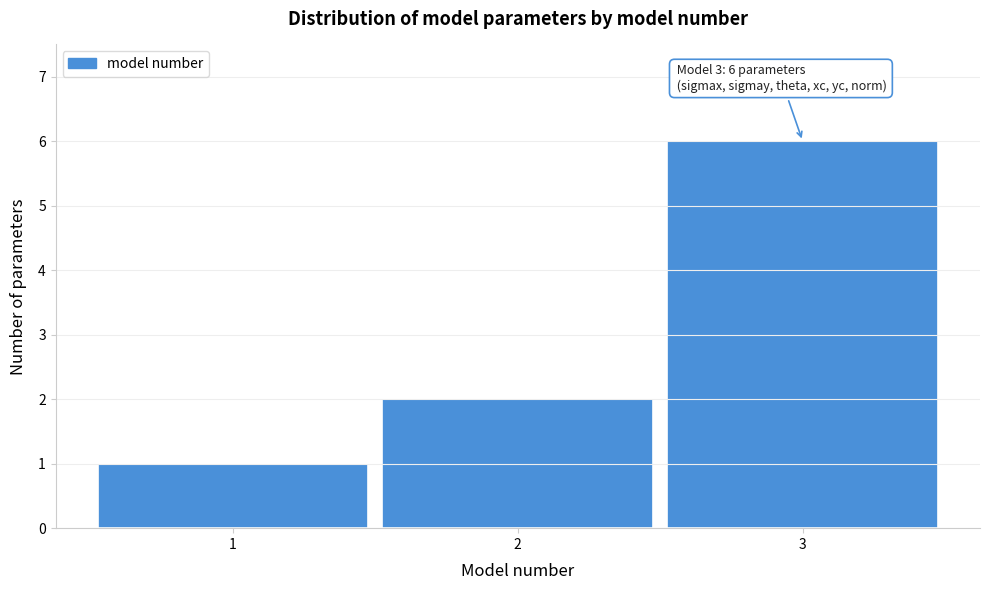

Which range on the x-axis has the tallest bar?

2.5 to 3.5